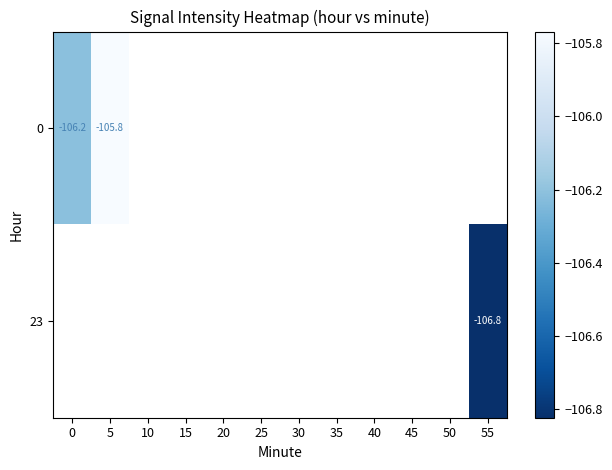

What is the difference between the maximum and minimum values in the 0 series?

0.4